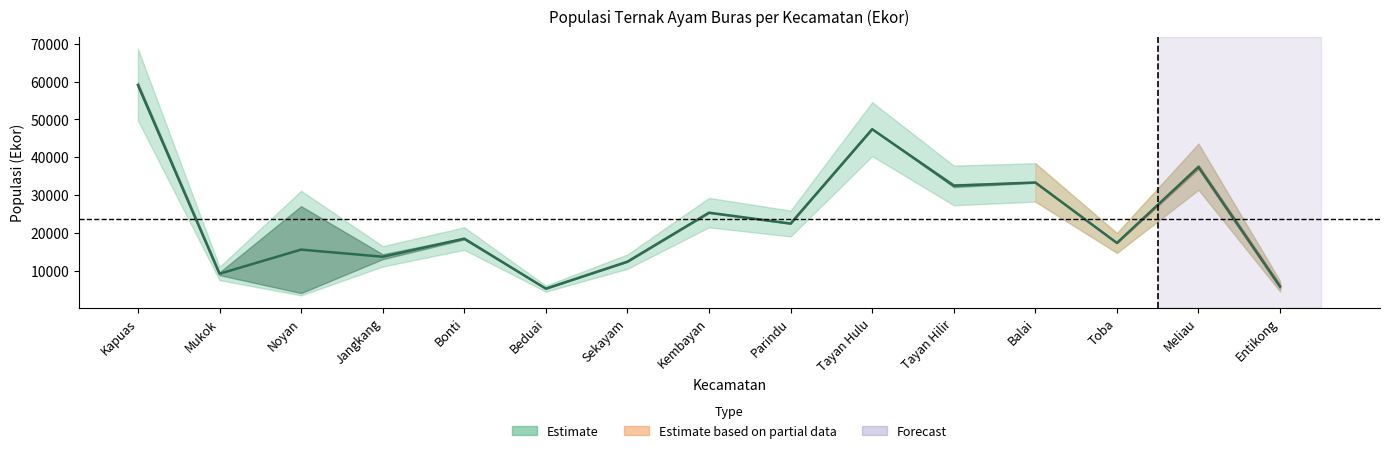

How many values are below 18455?

7